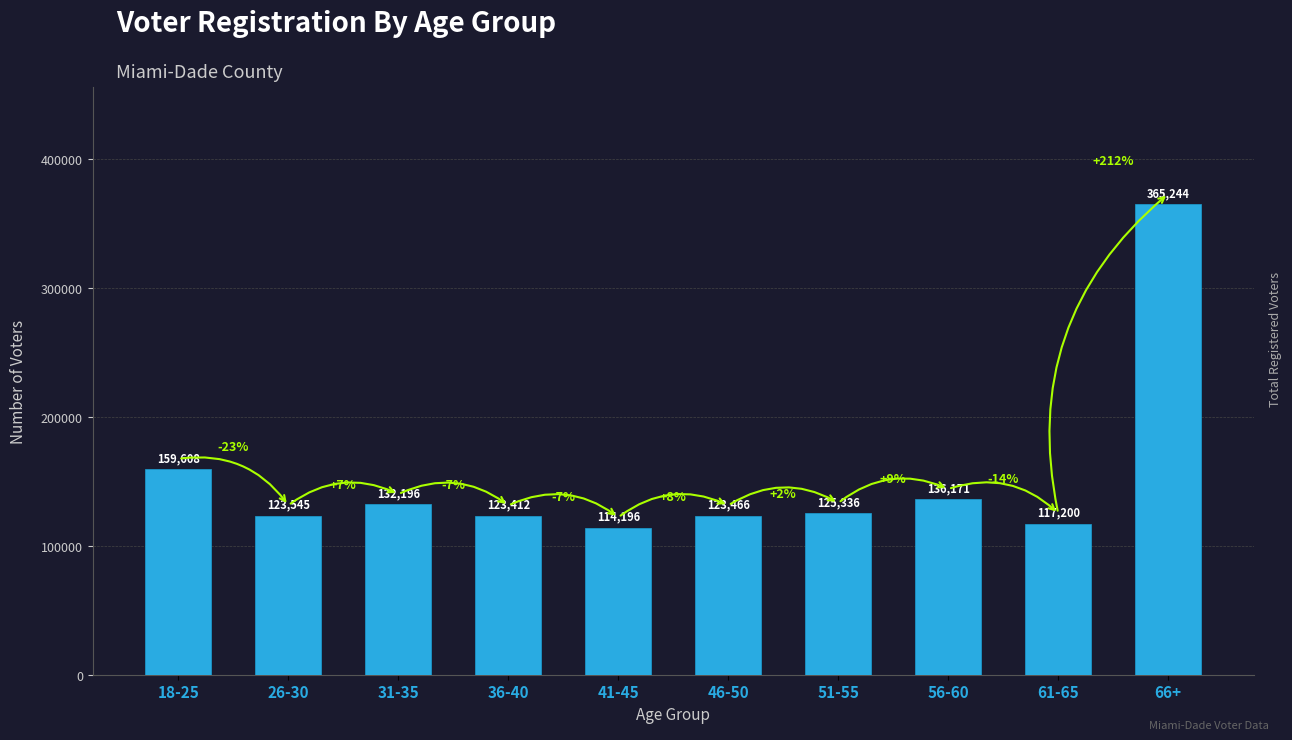

Rank the categories by value from lowest to highest.

41-45, 61-65, 36-40, 46-50, 26-30, 51-55, 31-35, 56-60, 18-25, 66+